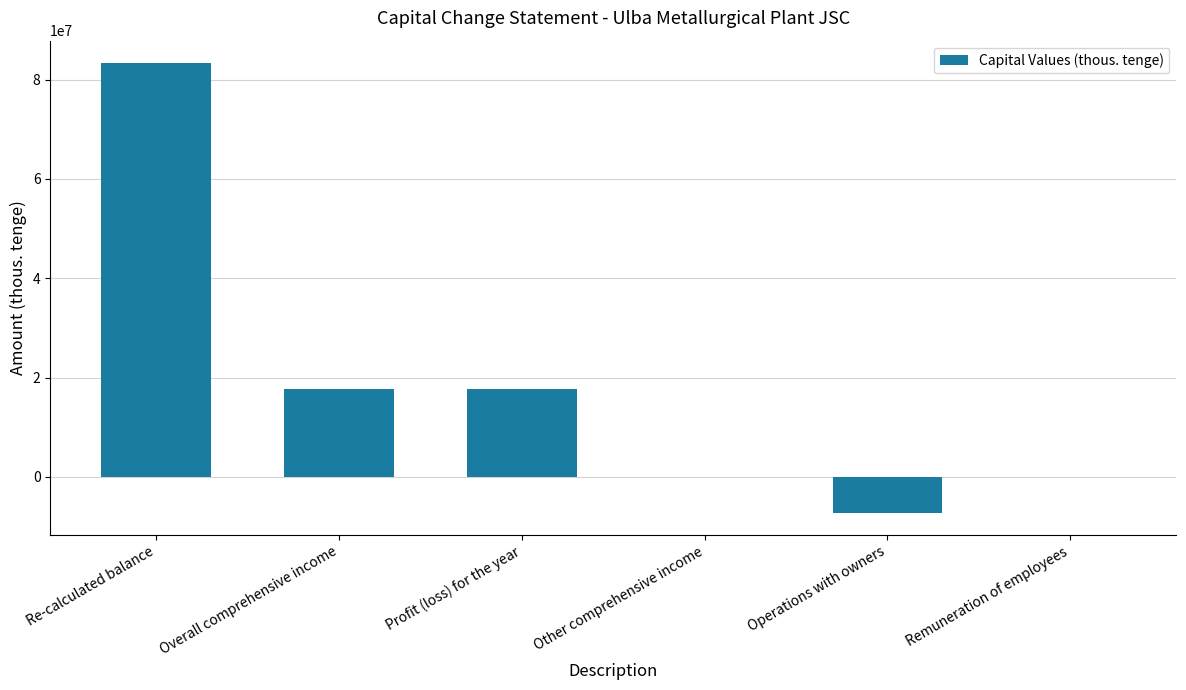

Is it true that the value at Overall comprehensive income is 17646441?

True